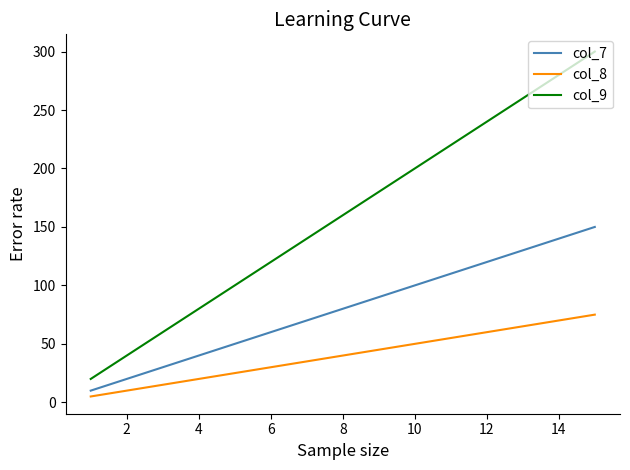

Which series has the widest spread of values?

col_9